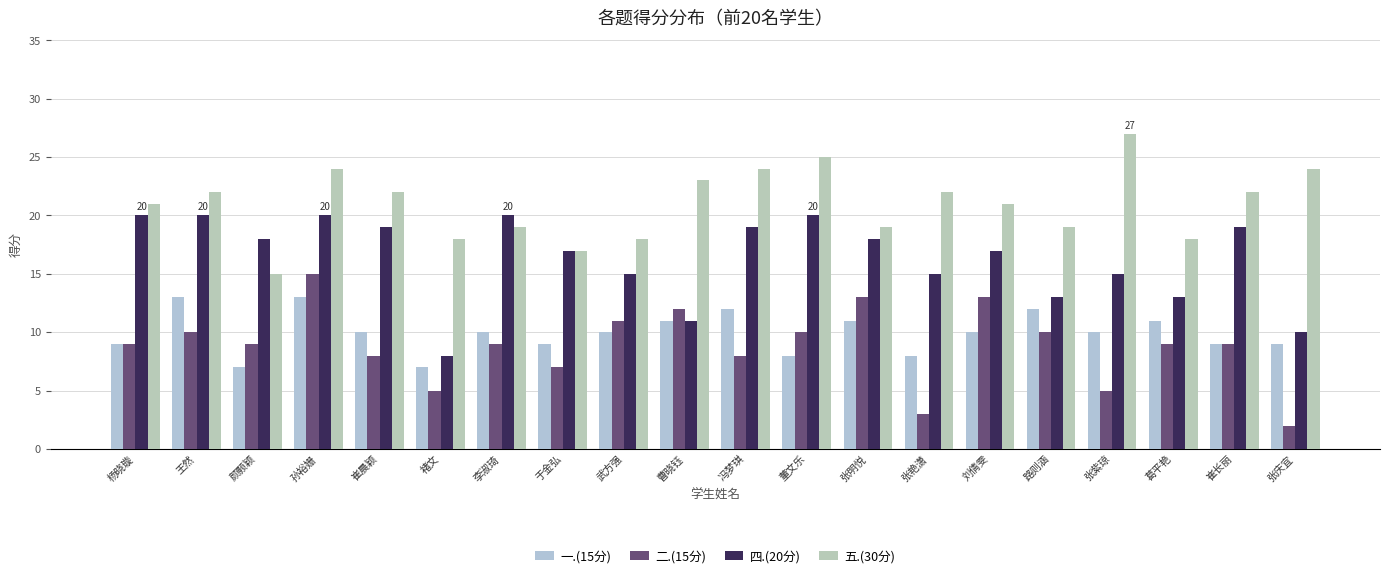

Are the bars grouped side by side (vs. stacked)?

Yes